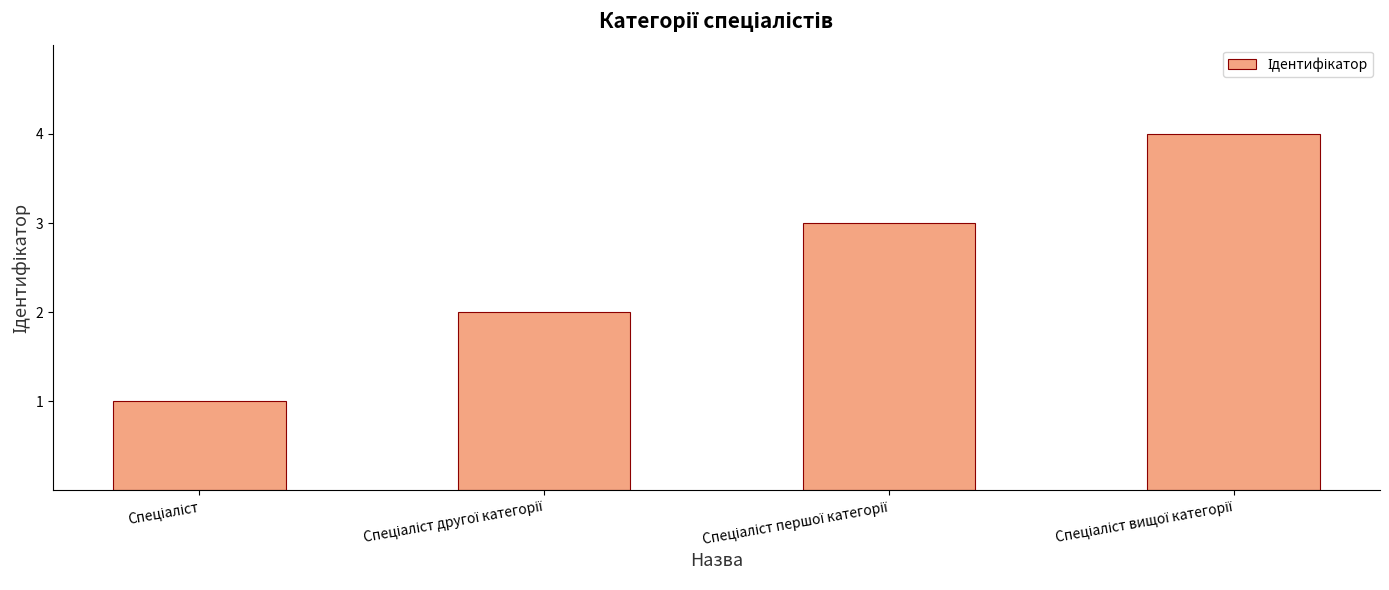

What is the maximum value shown in the chart?

4